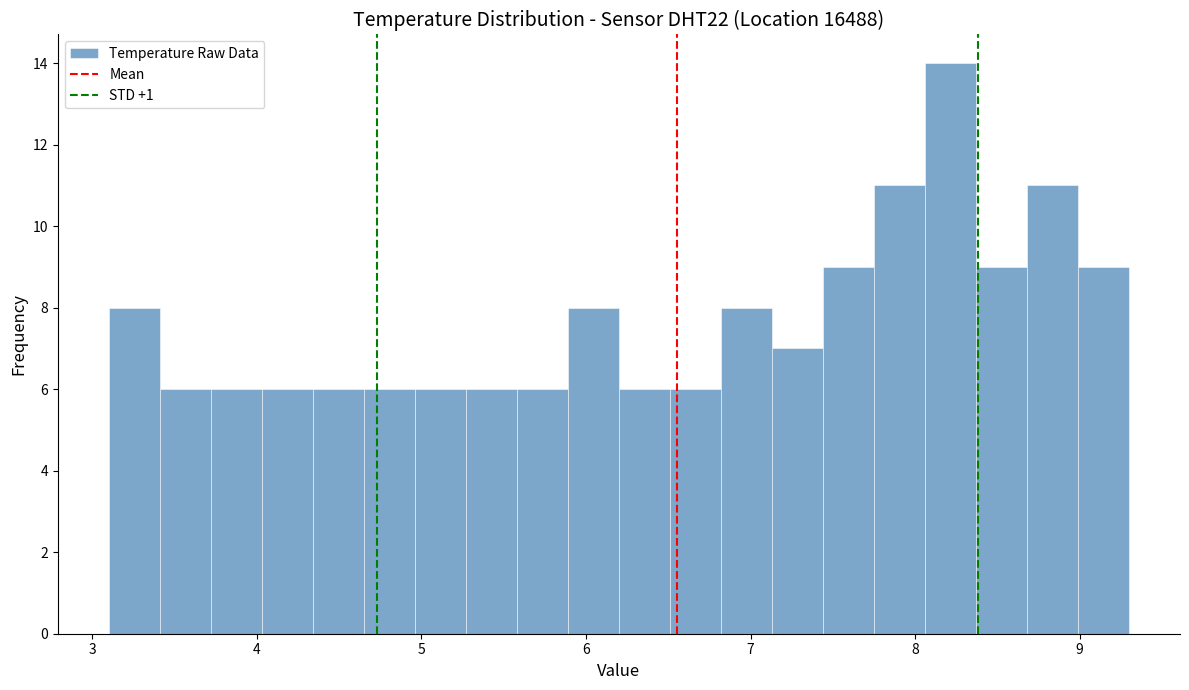

Read against the x-axis, roughly where is the centre of the tallest bar?

8.2